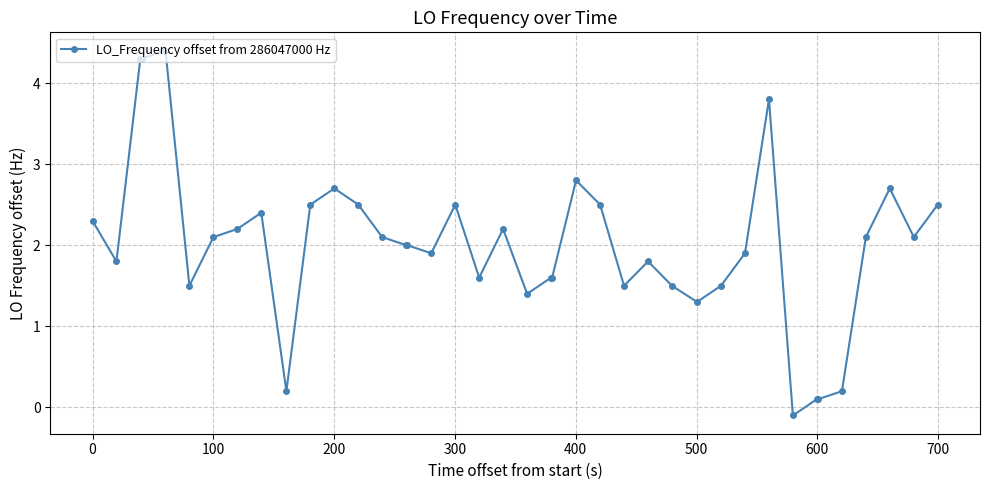

True or false: the data has more than 0 interior local peaks.

True